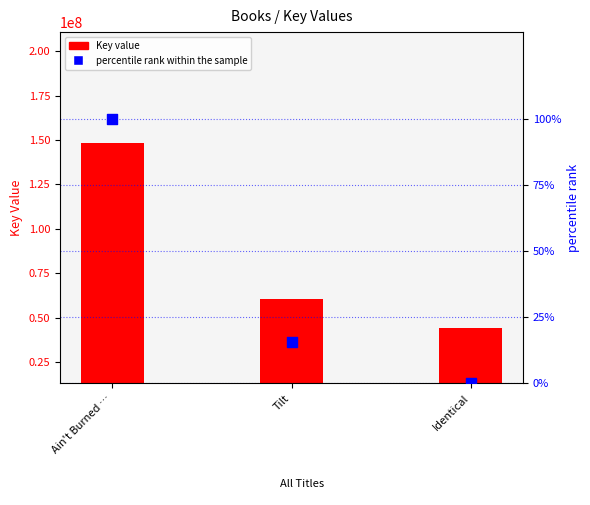

Which series contains the lowest Y value?

percentile rank within the sample